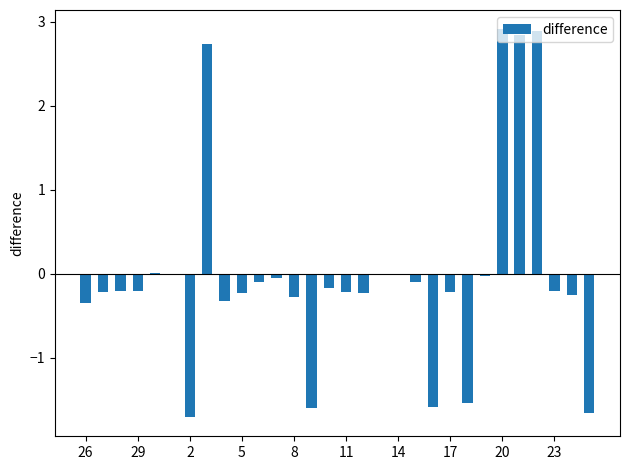

How many data points does each series have?

30